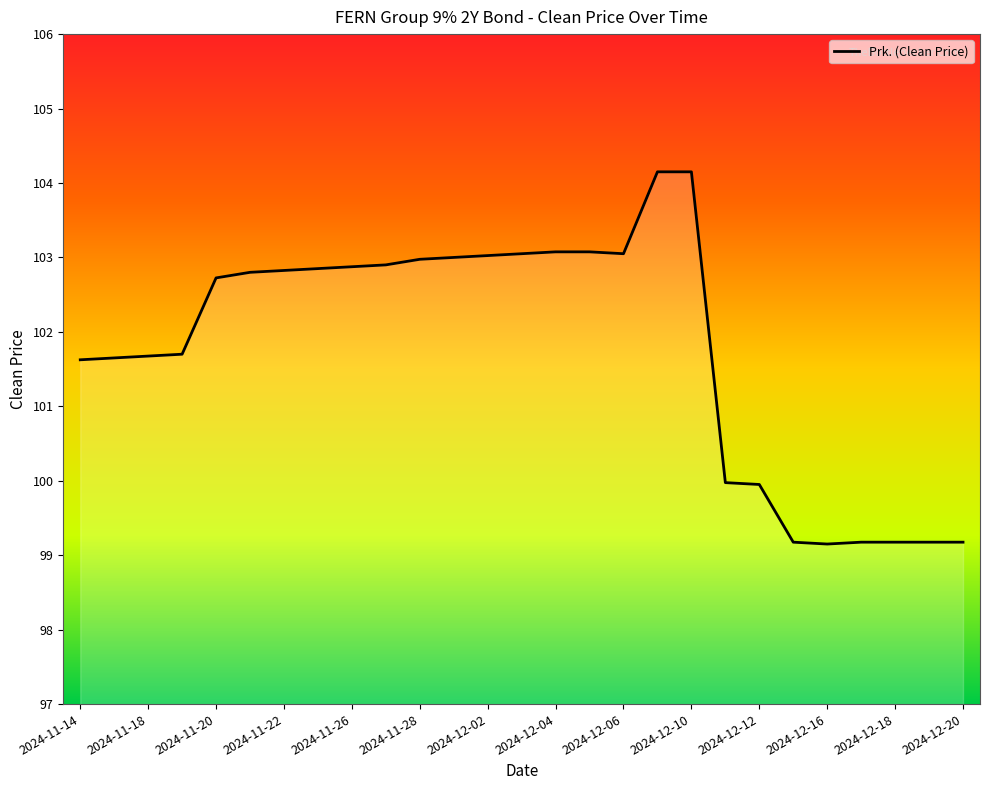

What is the greatest value displayed?

104.2